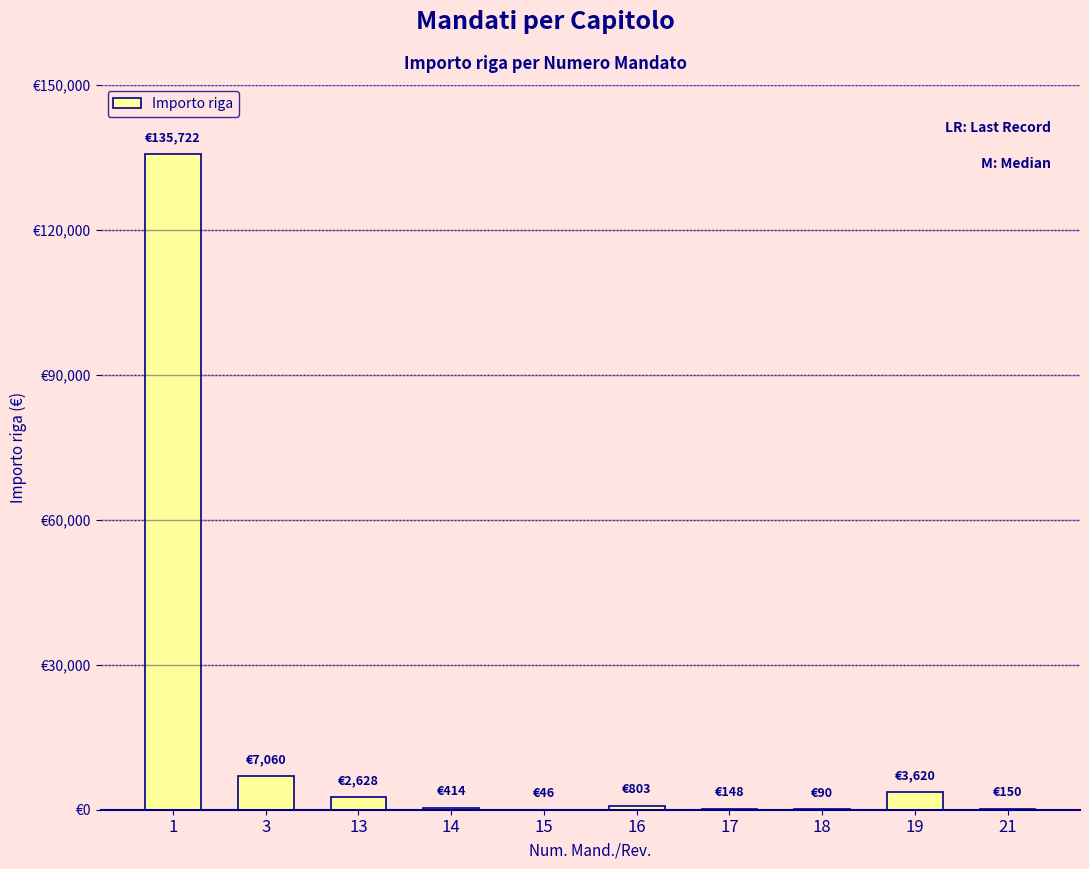

Does the chart contain stacked bars?

No